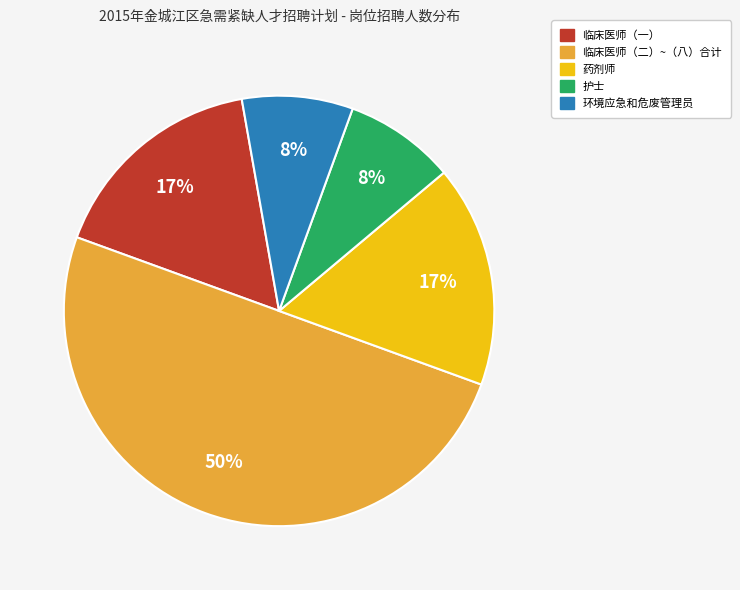

To the nearest percent, what is the average slice percentage?

20%